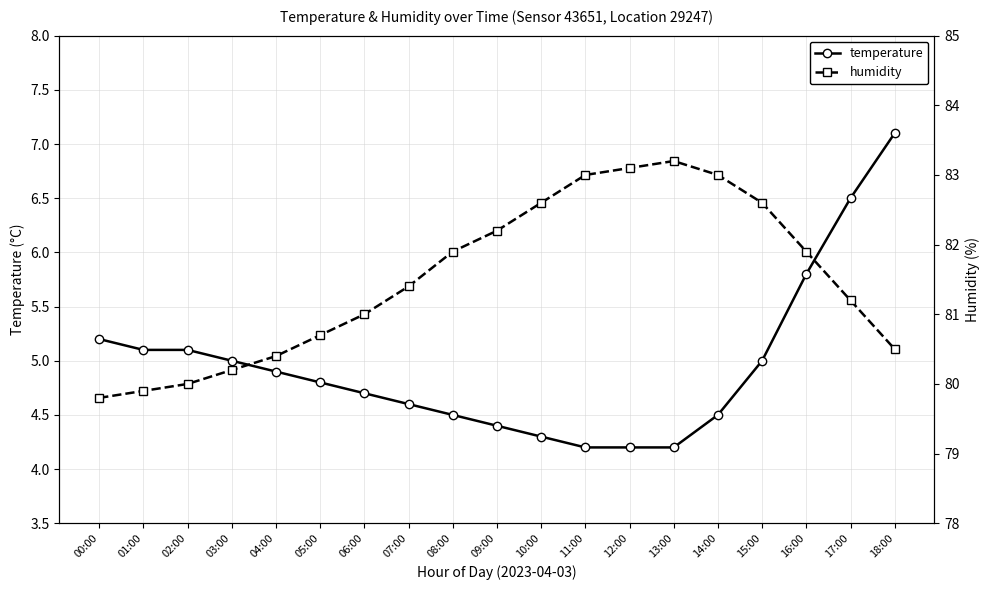

What is the sum of all temperature values?

94.1